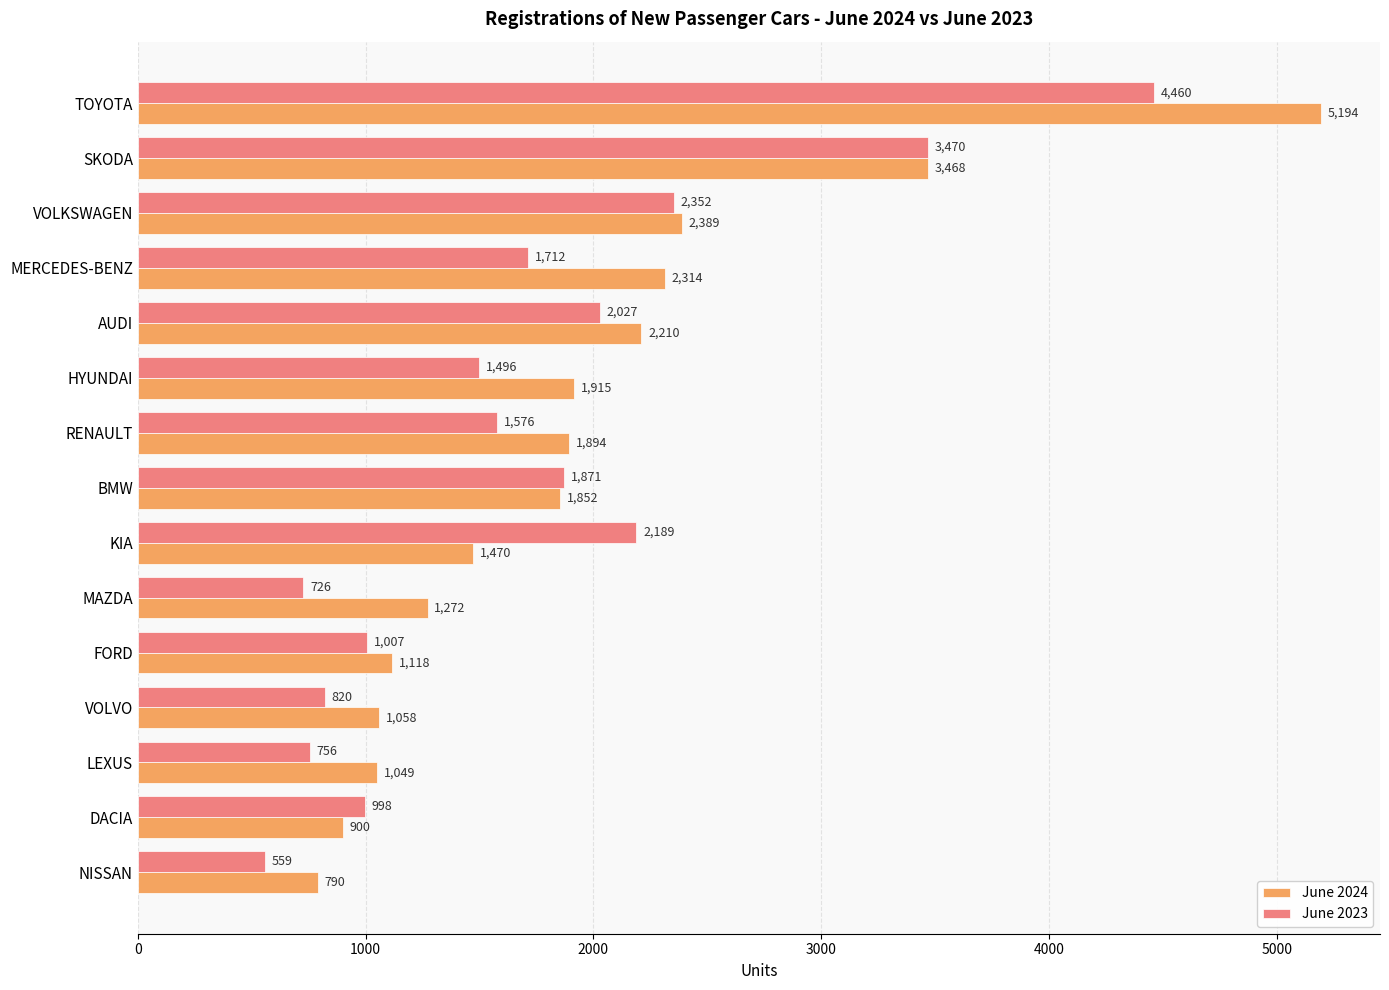

Rank the categories by June 2024 value from lowest to highest.

NISSAN, DACIA, LEXUS, VOLVO, FORD, MAZDA, KIA, BMW, RENAULT, HYUNDAI, AUDI, MERCEDES-BENZ, VOLKSWAGEN, SKODA, TOYOTA